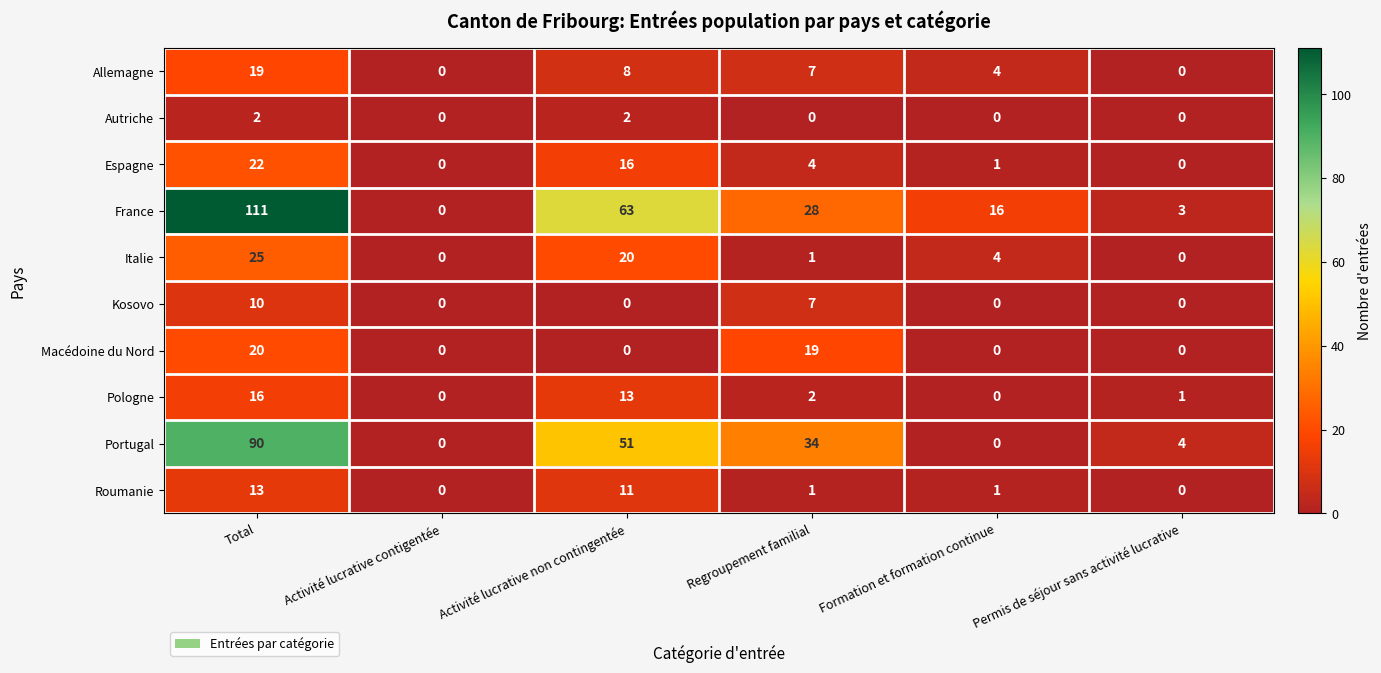

What is the highest value of the Italie series?

25